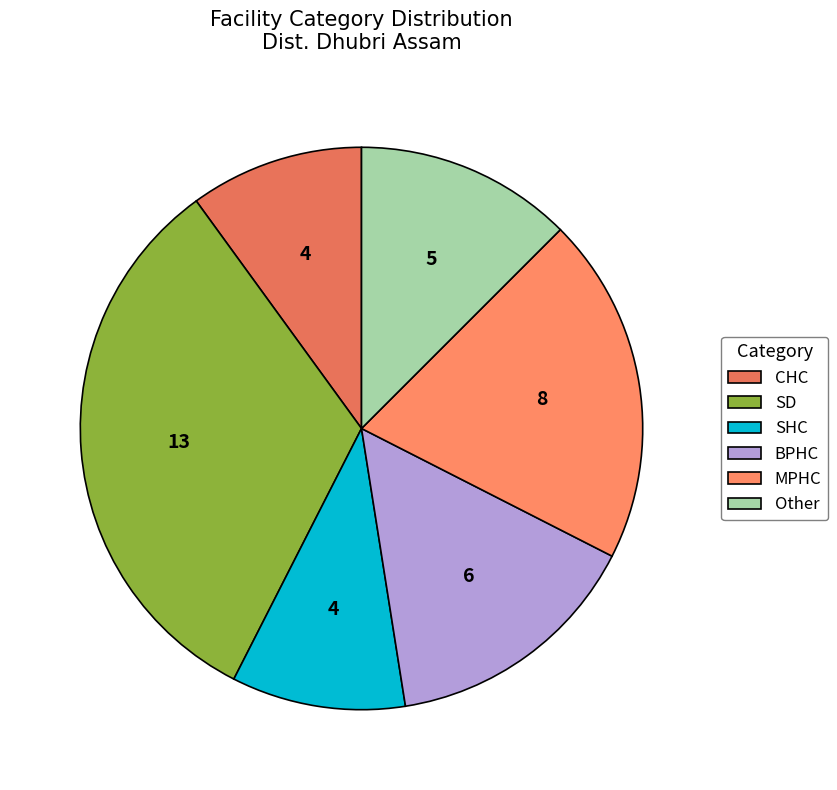

Rank the categories by value from lowest to highest.

CHC, SHC, Other, BPHC, MPHC, SD